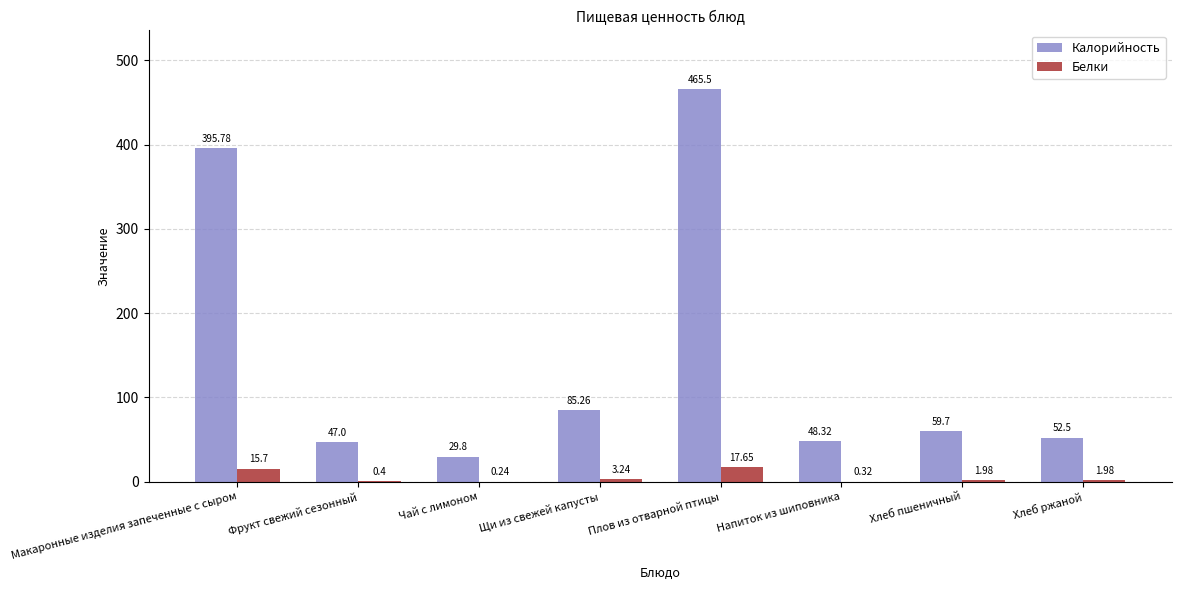

What is the maximum value for Калорийность?

465.5